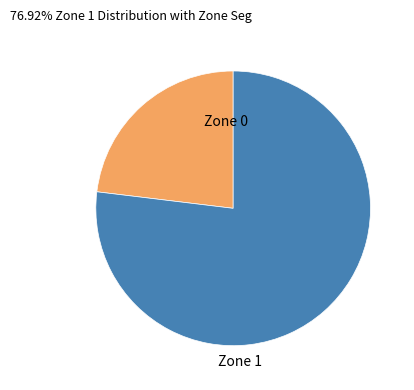

Between Zone 0 and Zone 1, which is larger?

Zone 1